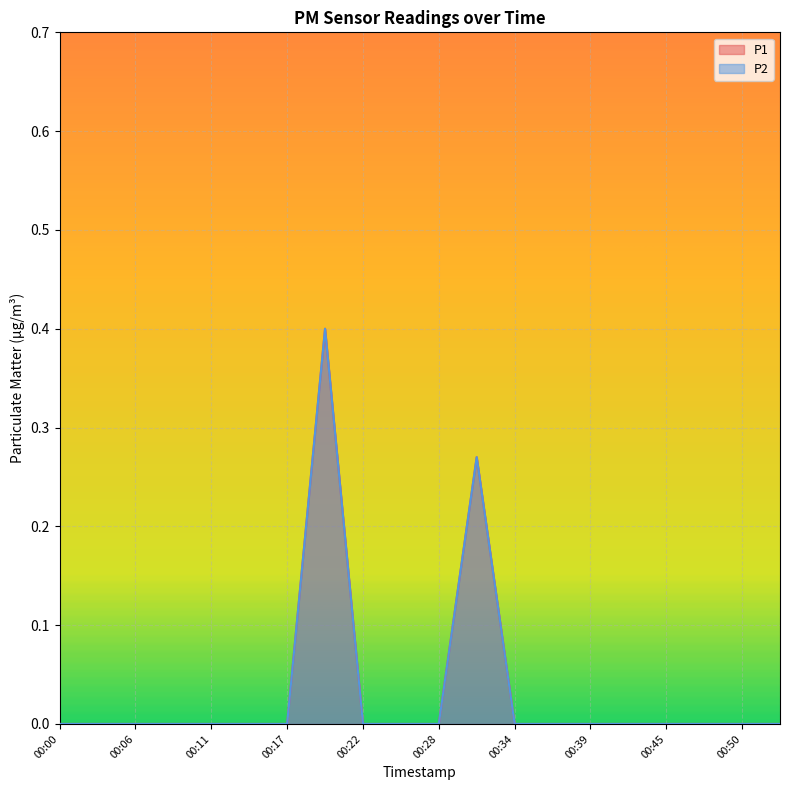

Is it true that P2 equals 0.0 at 00:28?

True